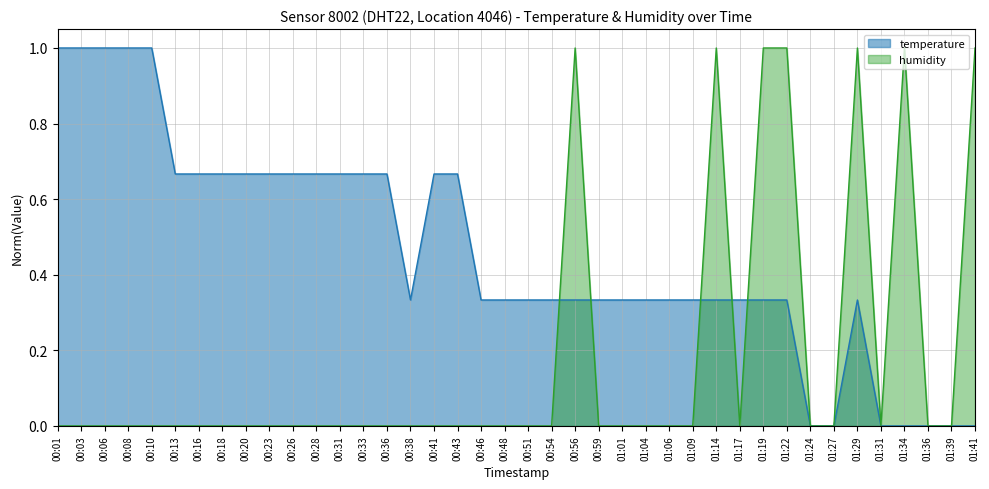

True or false: humidity has more than 1 interior local peaks.

True